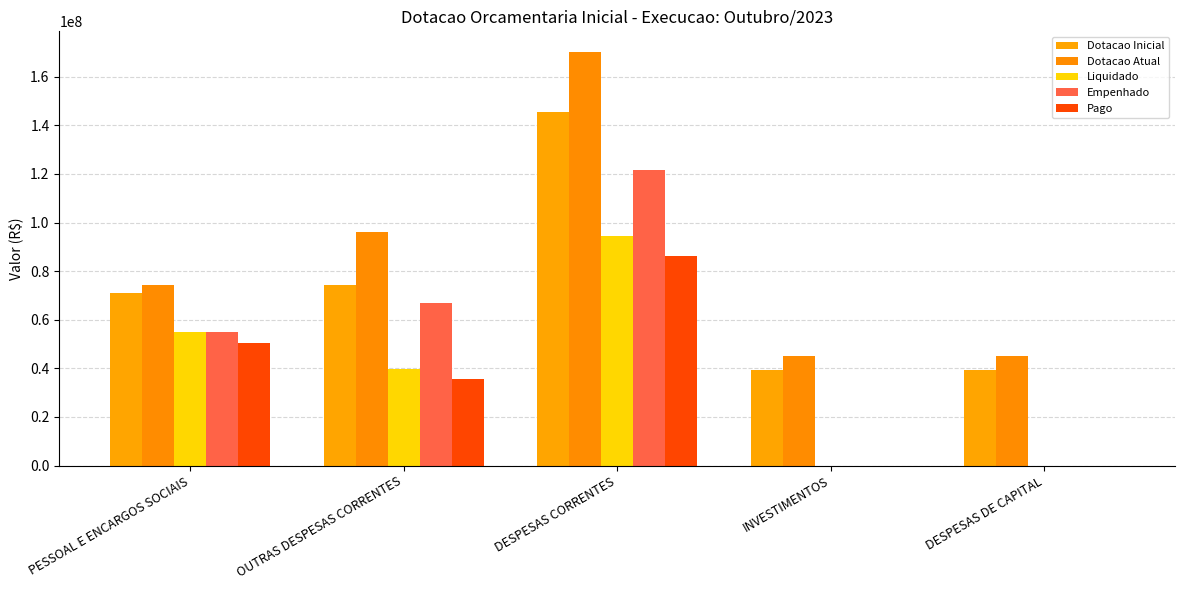

Are the bars horizontal?

No